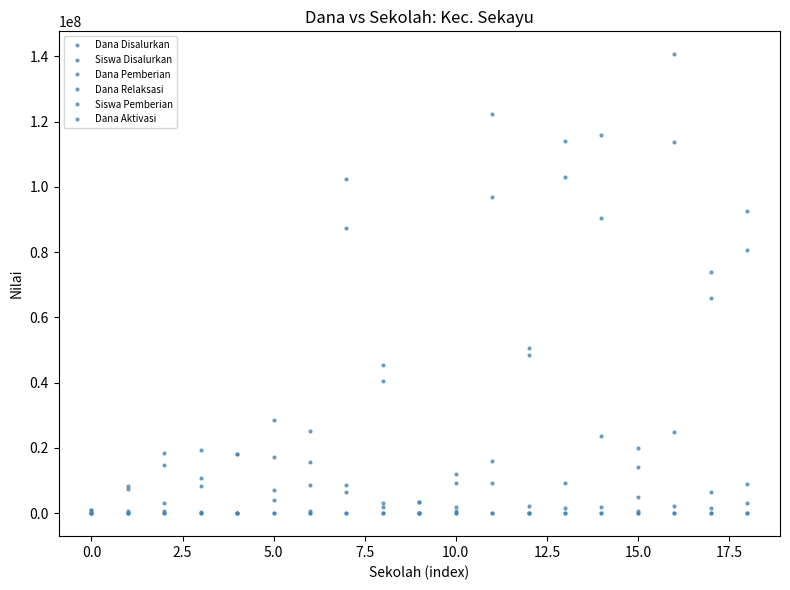

At which label is Dana Pemberian closest to 56812500?

12